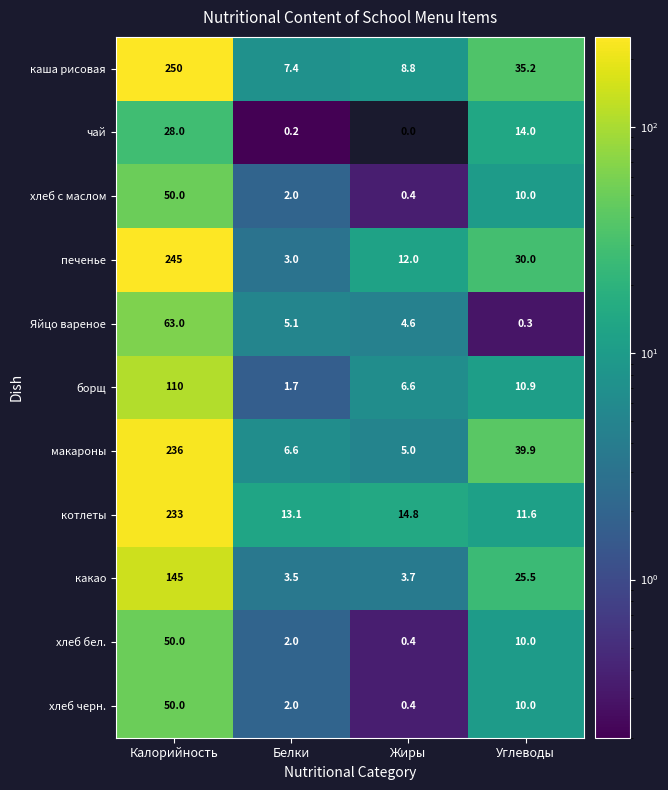

Is it true that печенье equals 413.8 at Калорийность?

False